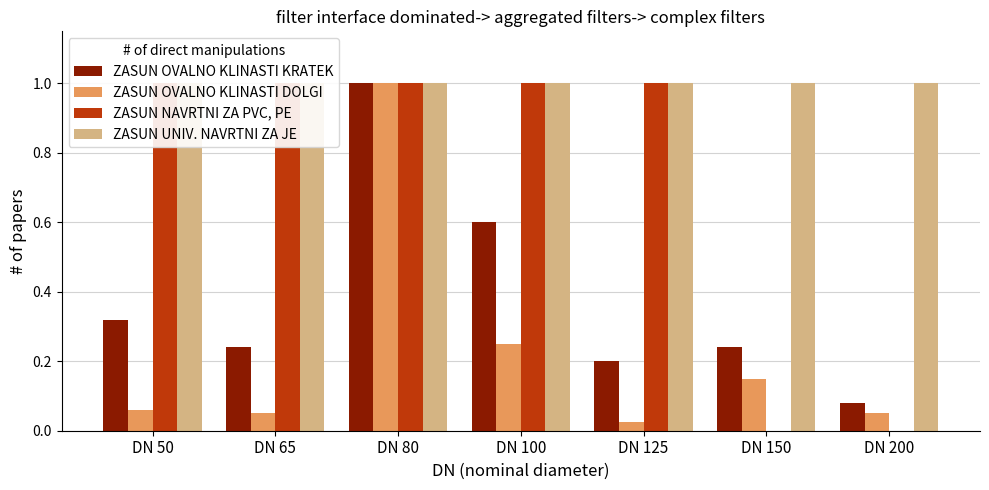

Does the chart contain any negative values?

No